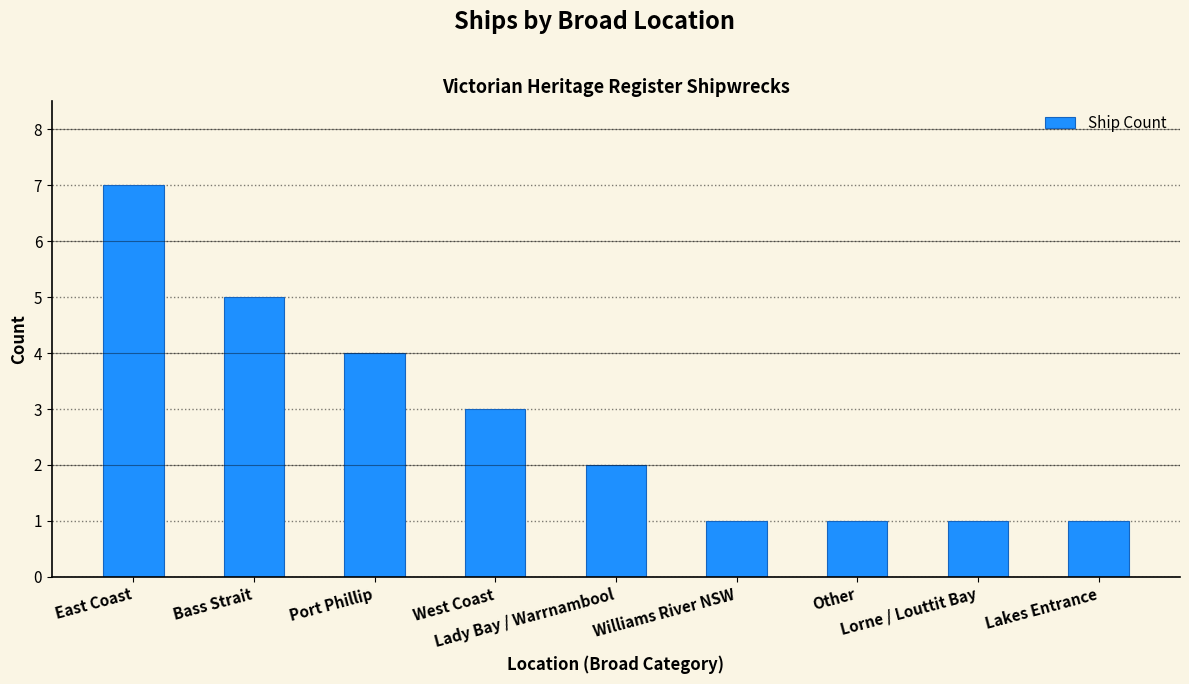

At which label does the data first exceed 2?

East Coast